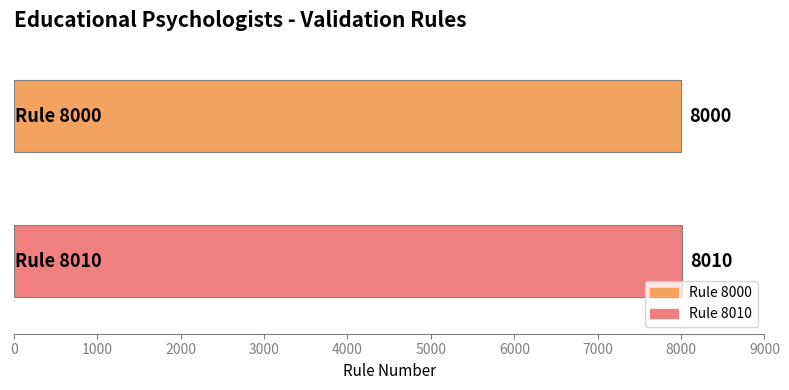

What is the minimum value for Rule 8000?

8000